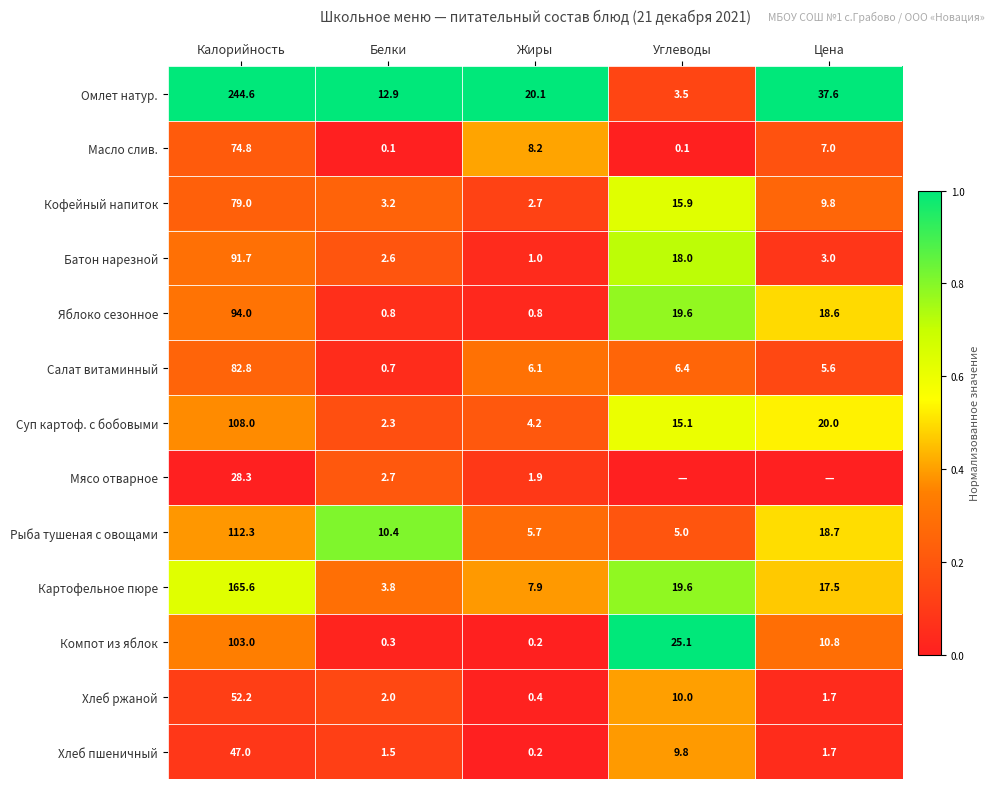

True or false: Компот из яблок has a value of 0.3 at Белки.

True